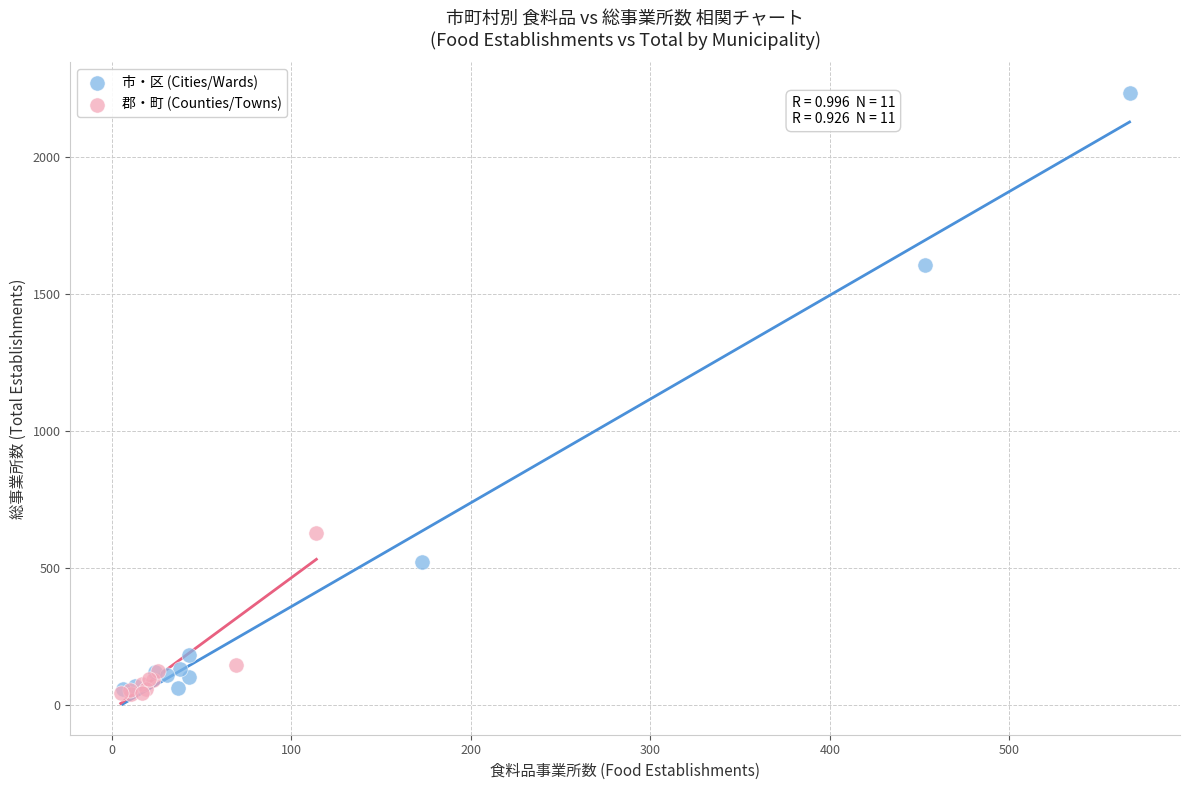

Which series has the widest spread of Y values?

市・区 (Cities/Wards)